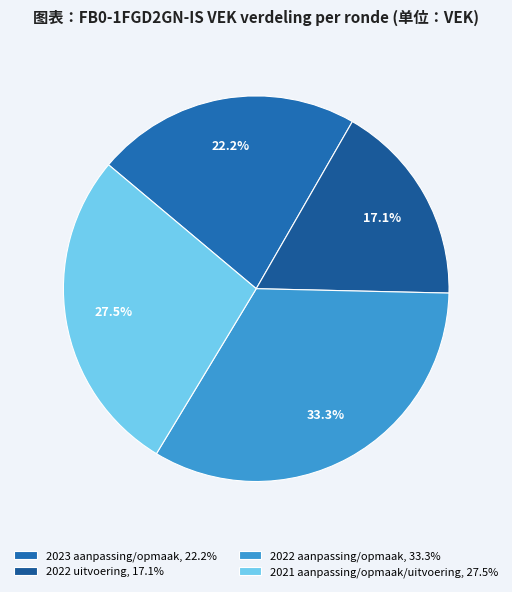

Count the number of slices in the pie.

4